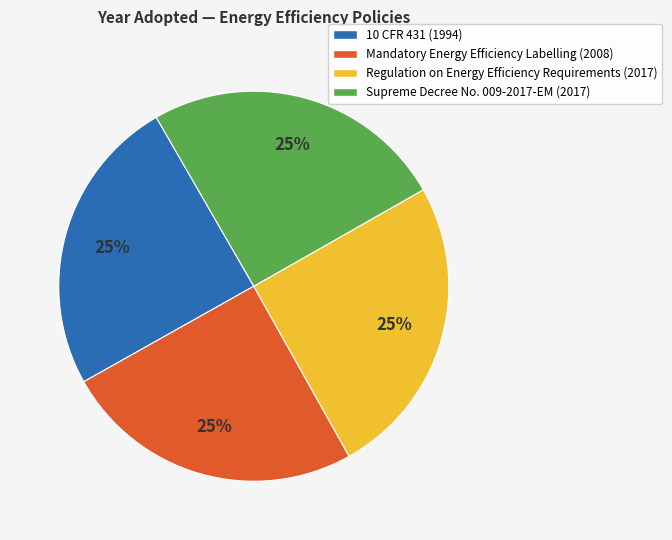

True or false: Regulation on Energy Efficiency Requirements accounts for 32% of the total.

False